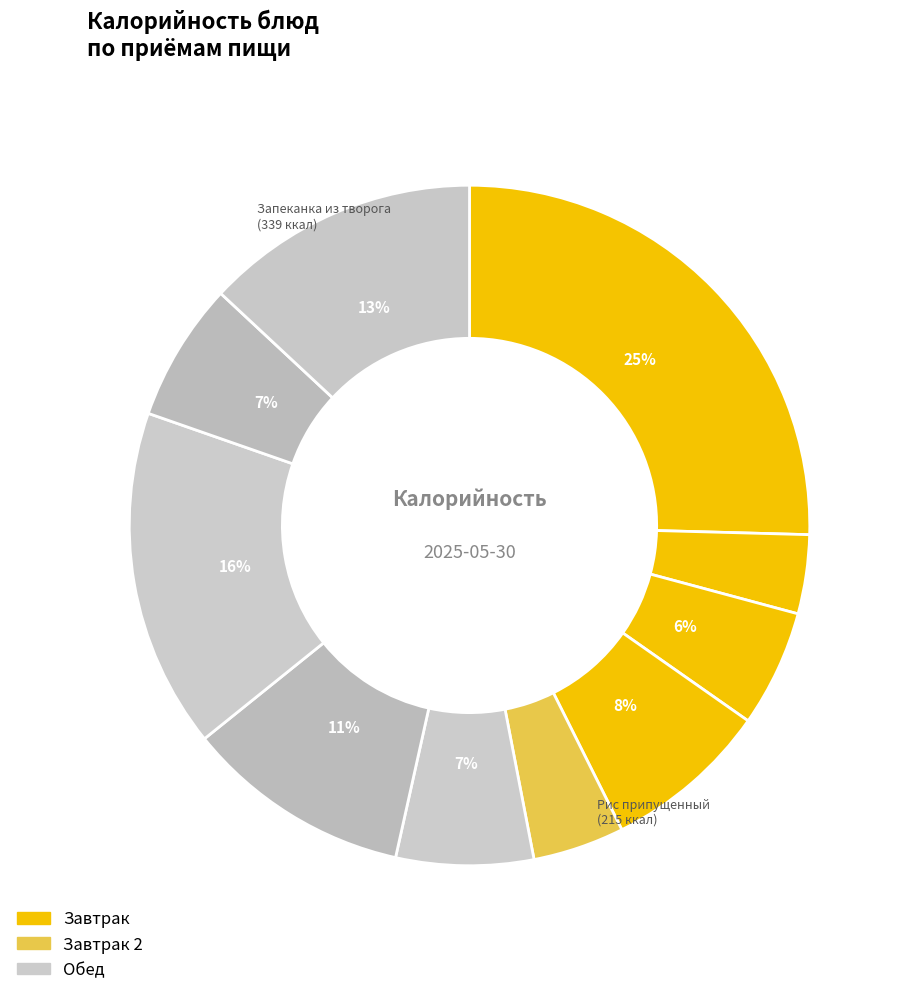

How many segments does this pie chart have?

10